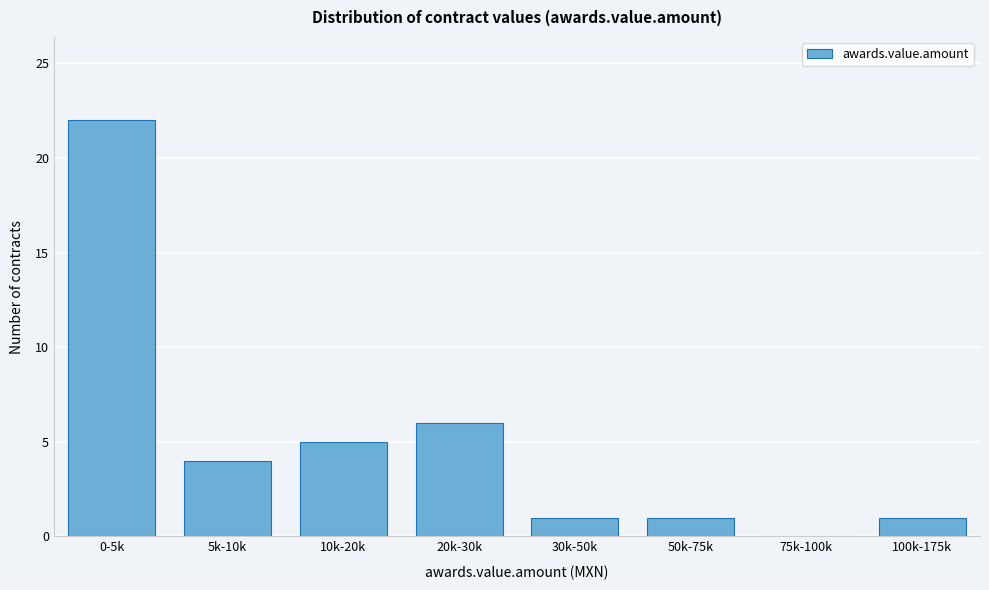

Reading left to right, list all the values displayed in this chart.

0-5k=22	5k-10k=4	10k-20k=5	20k-30k=6	30k-50k=1	50k-75k=1	75k-100k=0	100k-175k=1